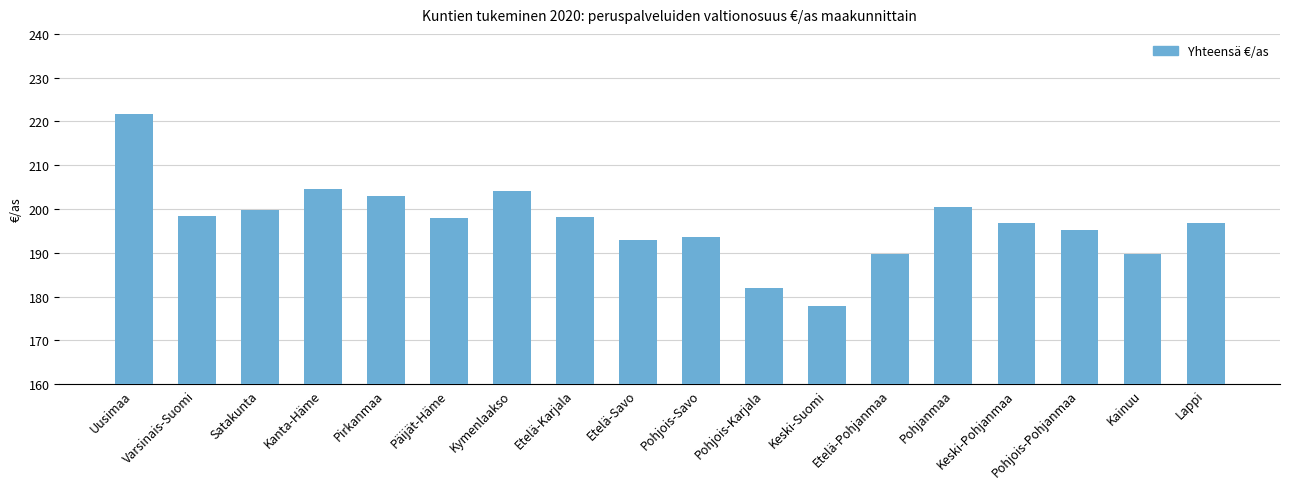

What is the difference between the maximum and second lowest values?

39.7